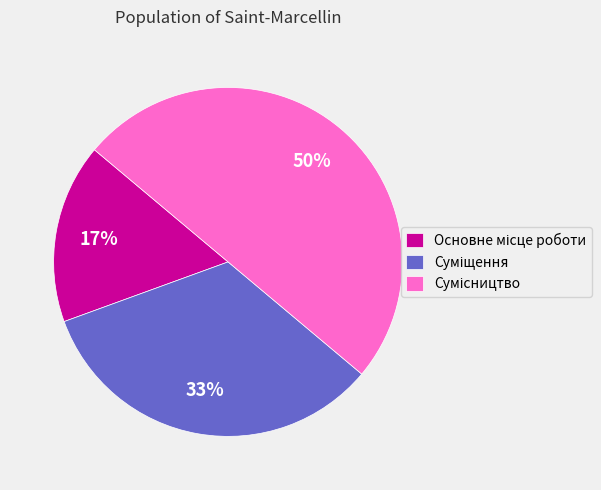

To the nearest percent, what is the average slice percentage?

33%